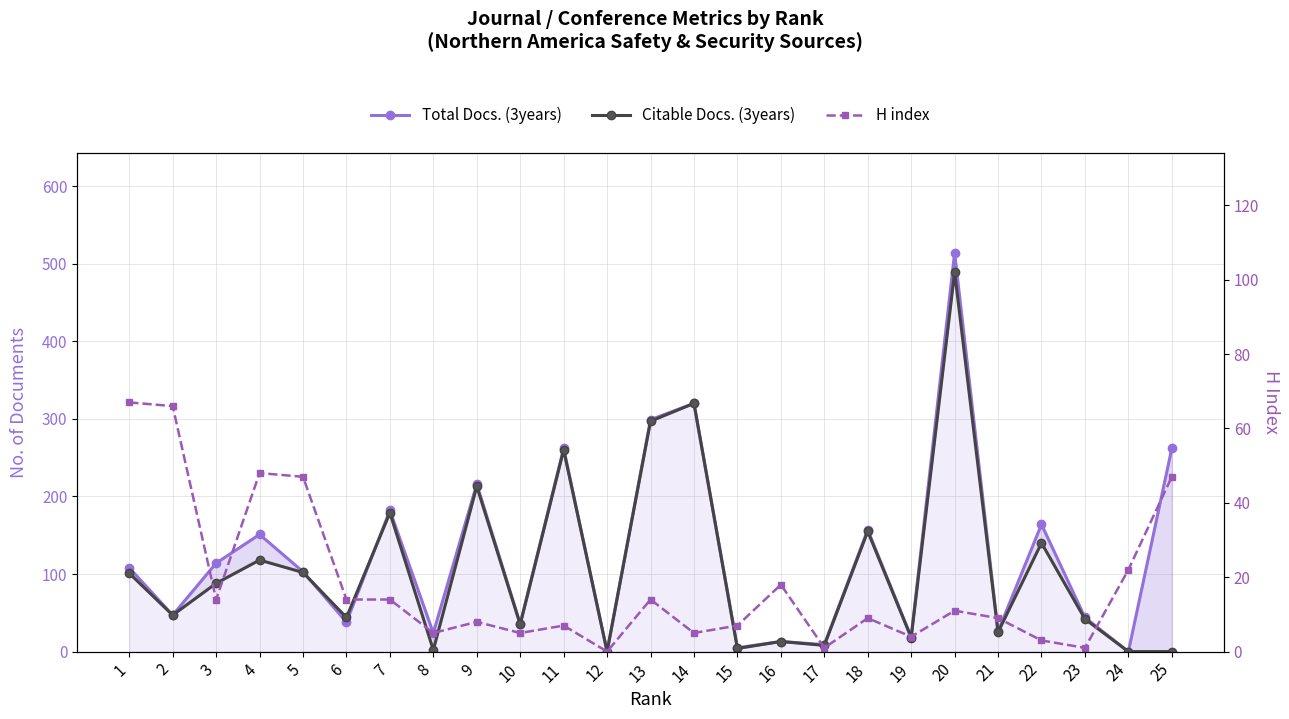

At which category is the sum across all series the highest?

20